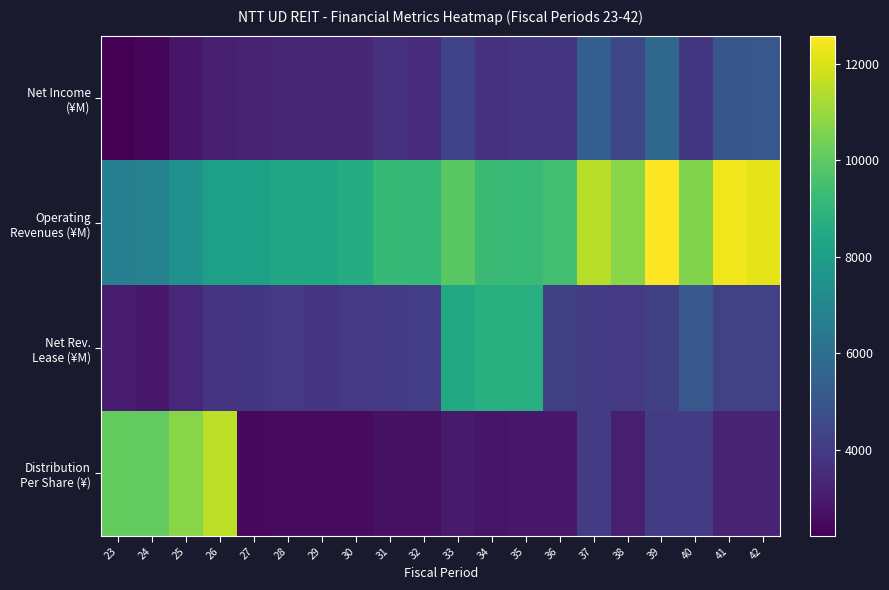

Rank the series by their maximum value, from highest to lowest.

Operating Revenues (¥M), Distribution Per Share (¥), Net Rev. Lease (¥M), Net Income (¥M)